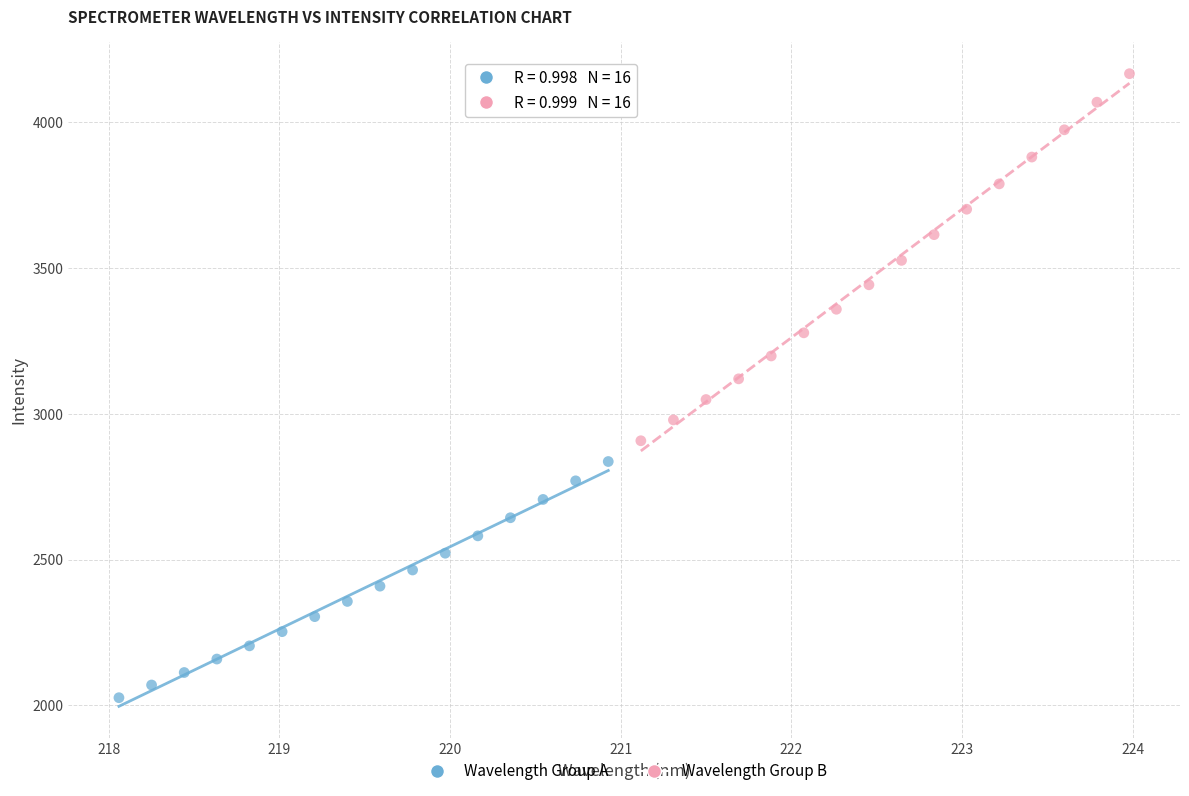

Which series has the largest Y range (max minus min)?

Wavelength Group B